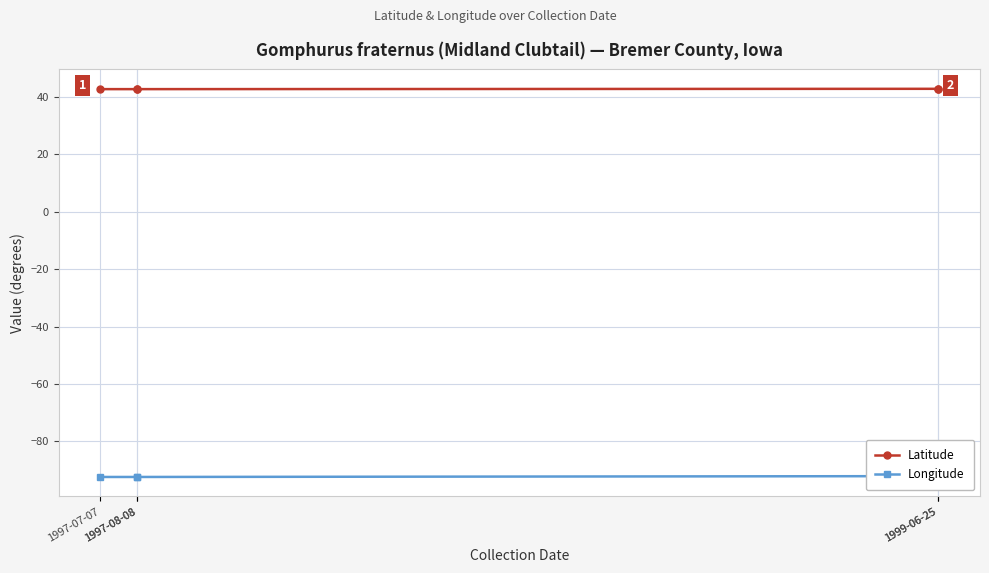

Which series has the largest total across all categories?

Latitude